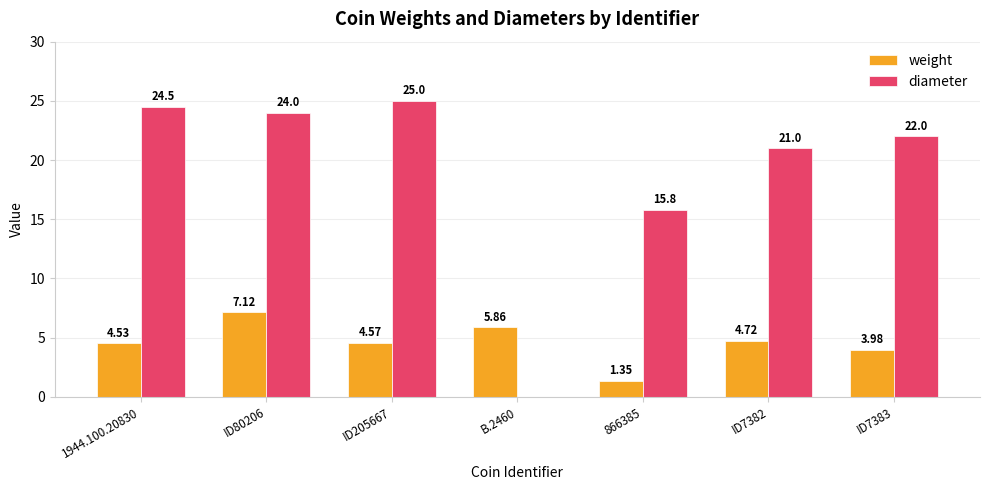

What is the sum of all diameter values?

132.3